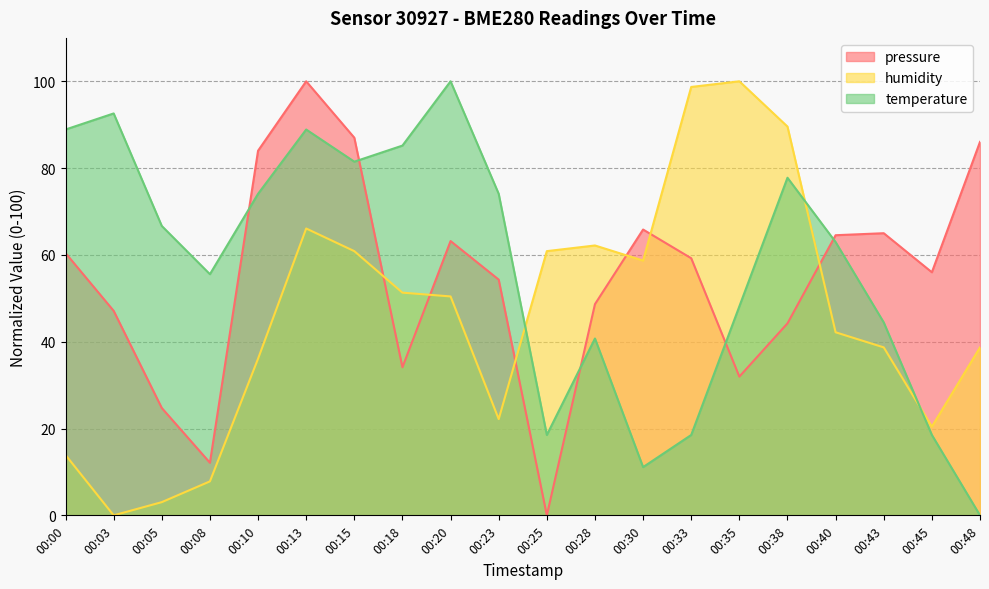

What is the spread (max minus min) of values at 00:48?

86.0